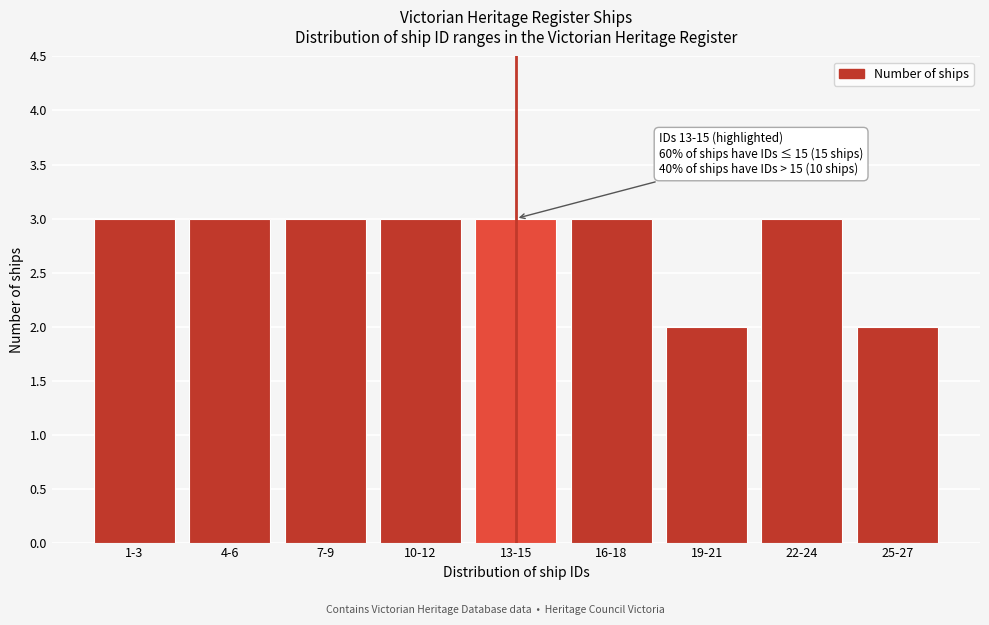

Reading left to right, extract all data points from this chart.

3	3	3	3	3	3	2	3	2